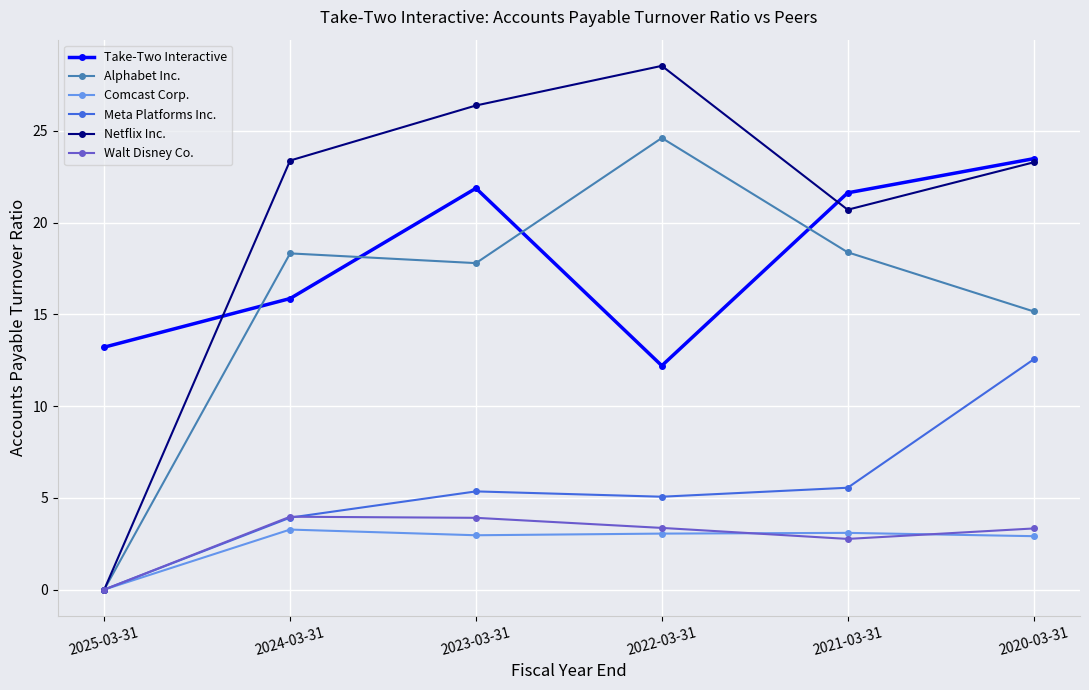

True or false: Comcast Corp. and Take-Two Interactive intersect in this chart.

False